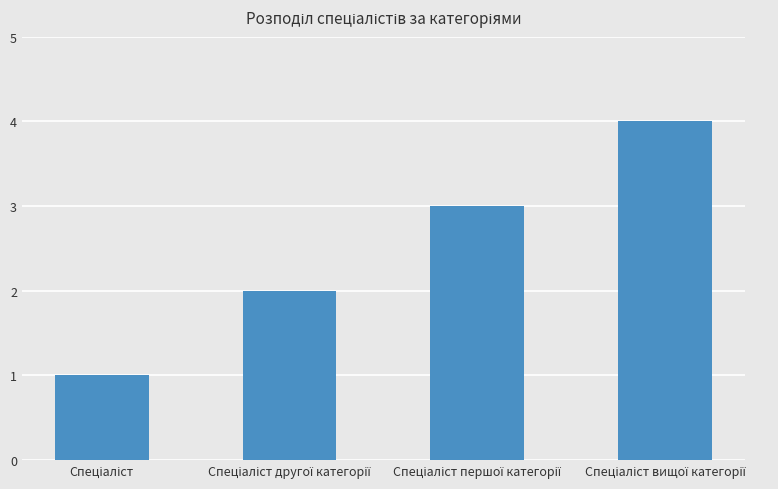

What is the greatest value displayed?

4